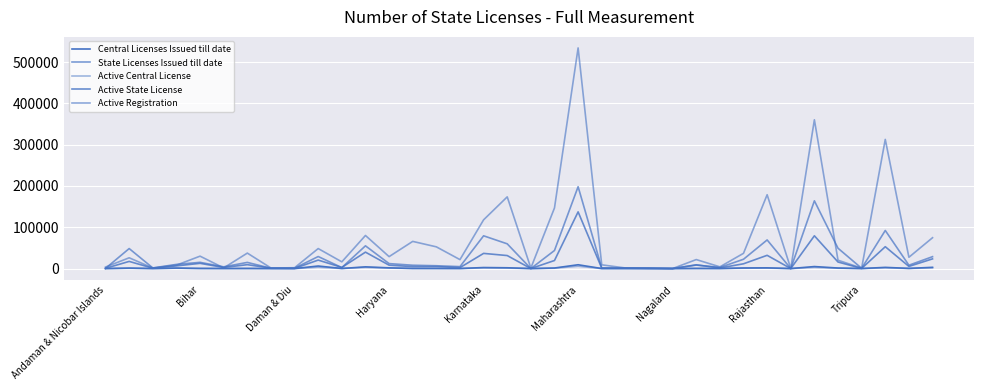

How many distinct data groups are displayed?

5